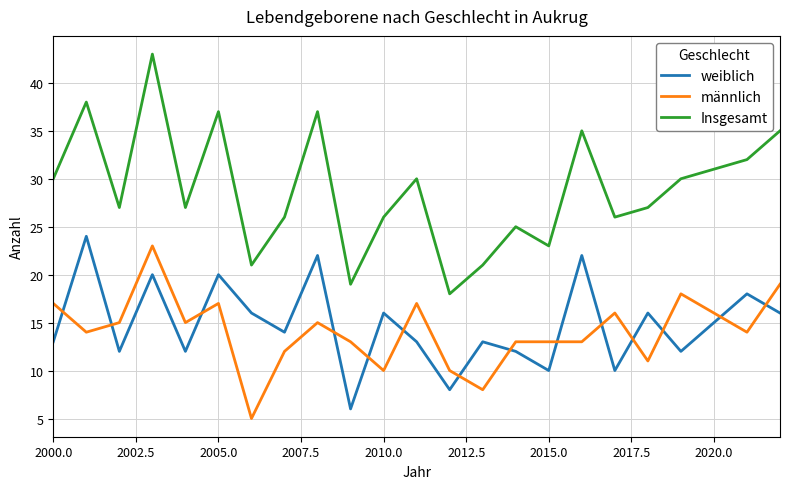

How many interior local peaks does the Insgesamt series have?

7